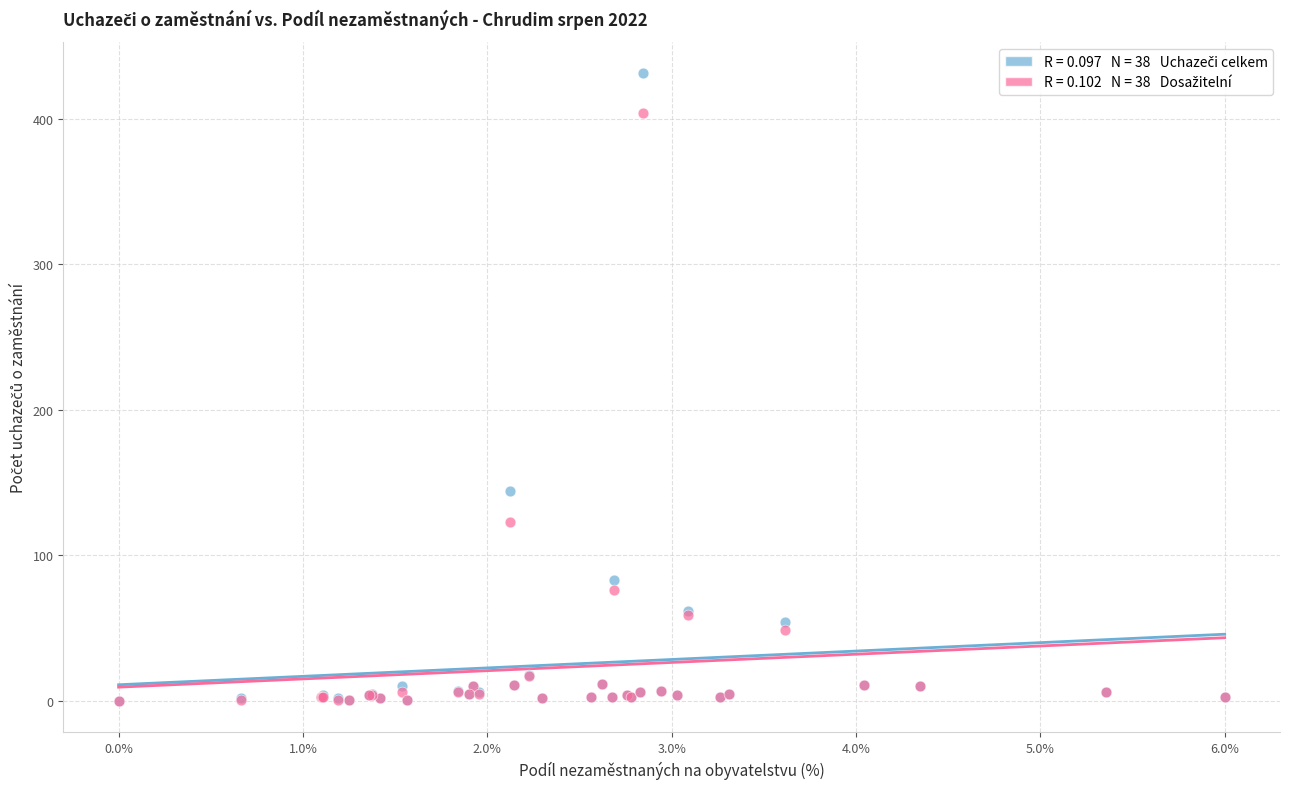

Across all series, what Y value is closest to 215?

144